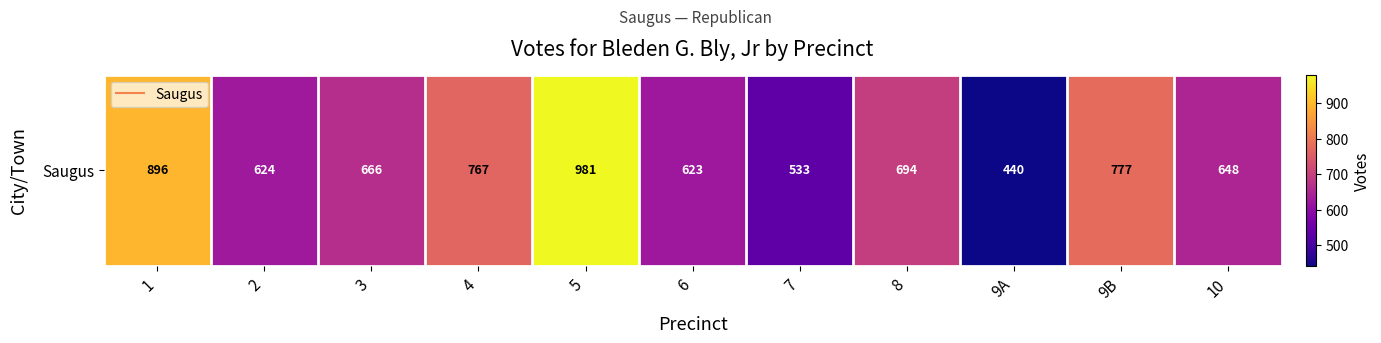

Approximately how many times larger is the value at 2 compared to 4?

0.8